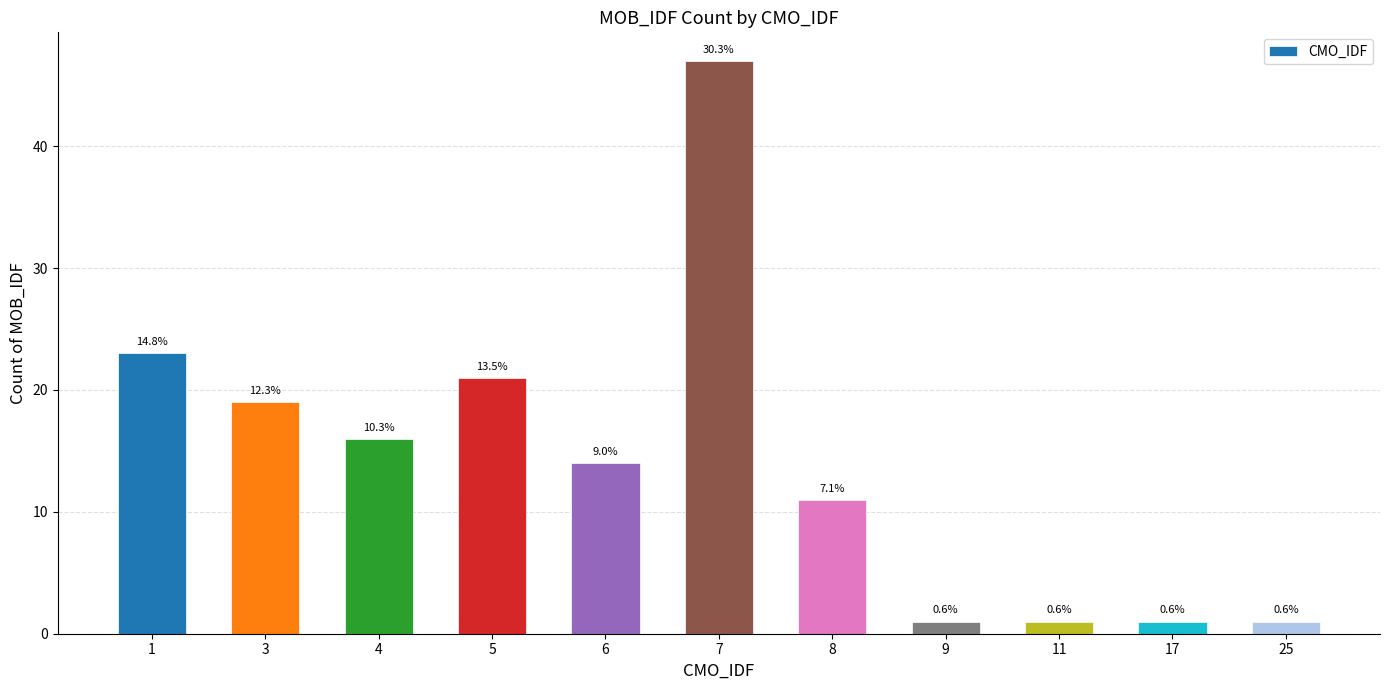

How many bars are there in total?

11